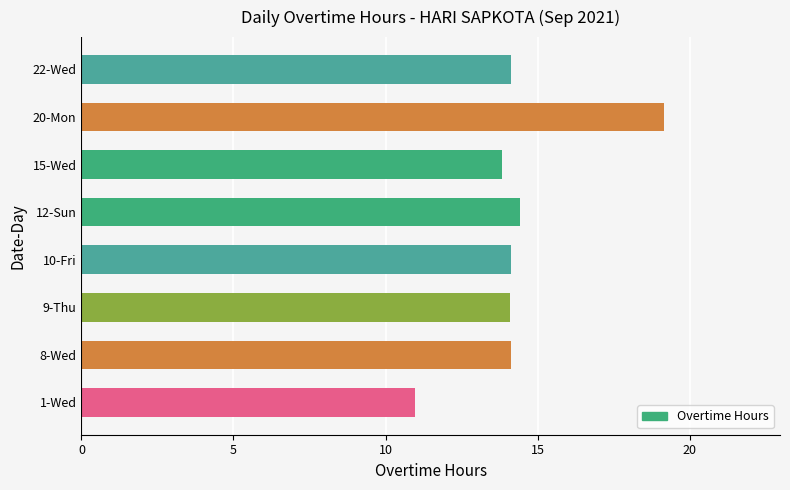

Is it true that the value at 10-Fri is 14.1?

True